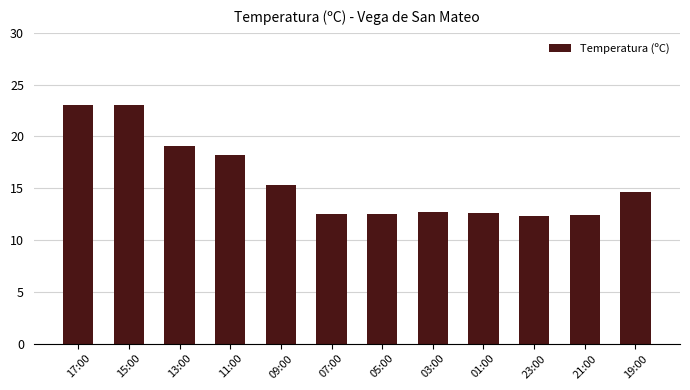

What is the minimum value shown in the chart?

12.3